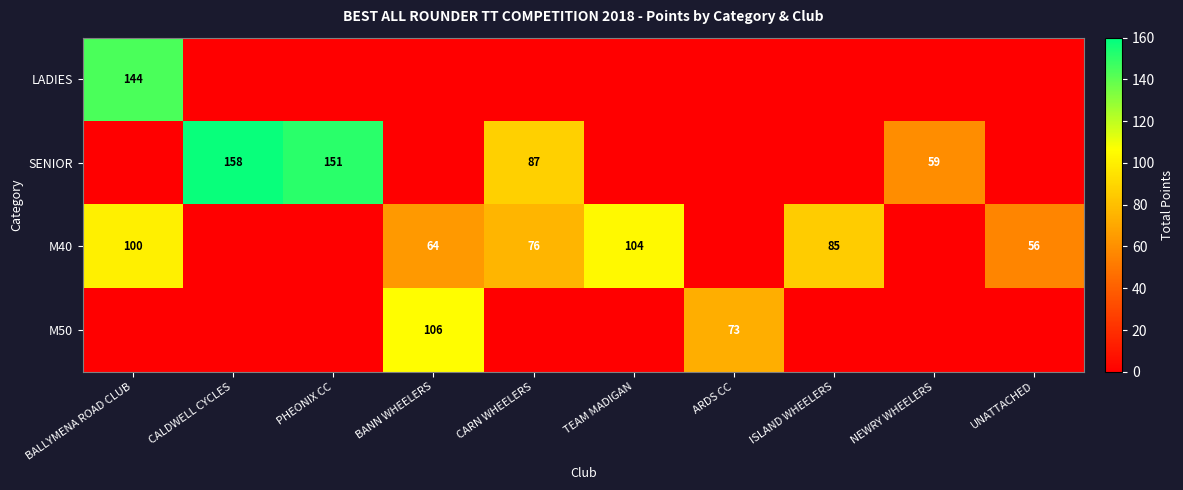

The SENIOR series shows 158 at CALDWELL CYCLES. True or false?

True